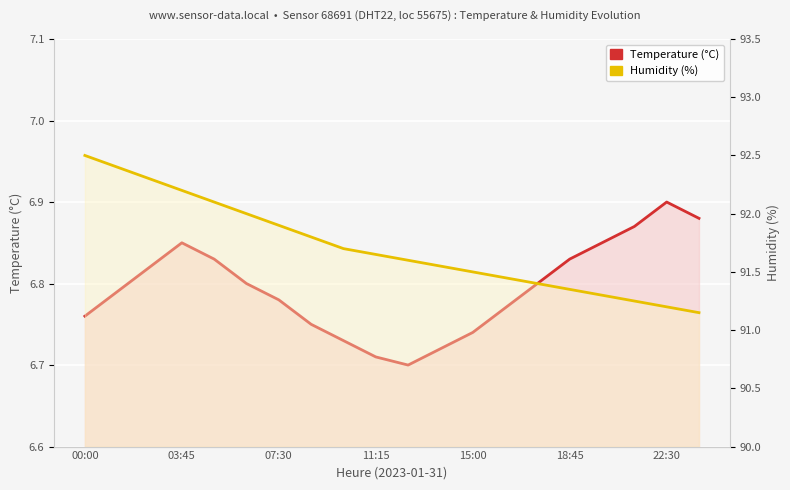

True or false: Temperature (°C) and Humidity (%) intersect in this chart.

False